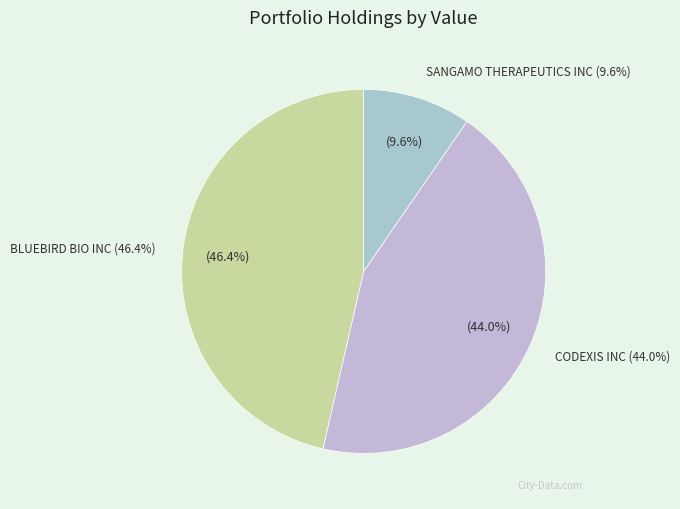

What is the change in value from CODEXIS INC to SANGAMO THERAPEUTICS INC?

-36578000